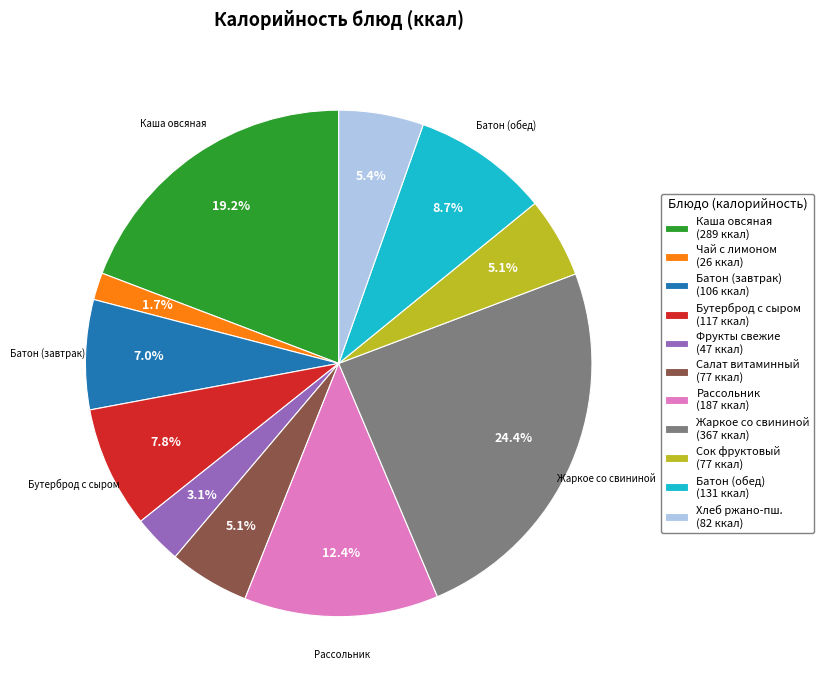

How many segments does this pie chart have?

11